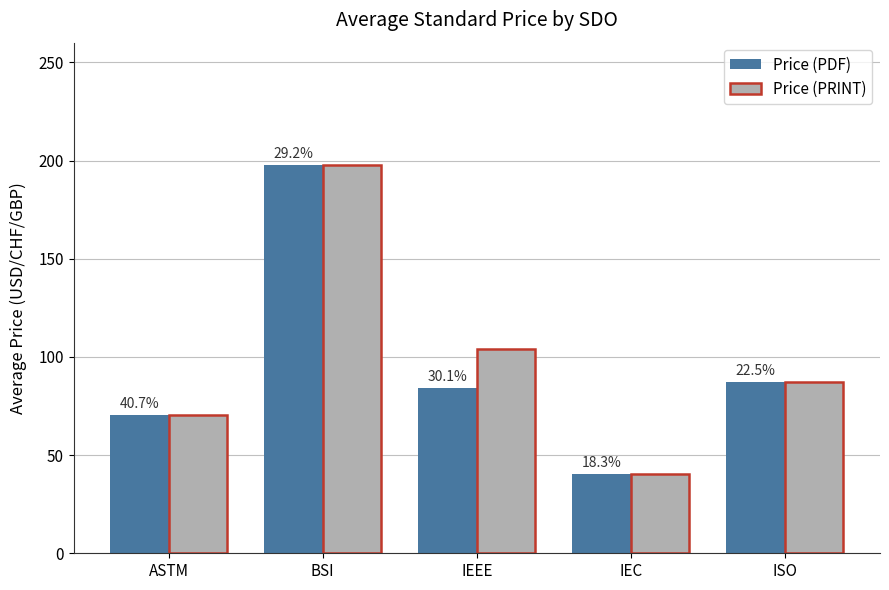

What is the label of the 3rd bar from the right?

IEEE